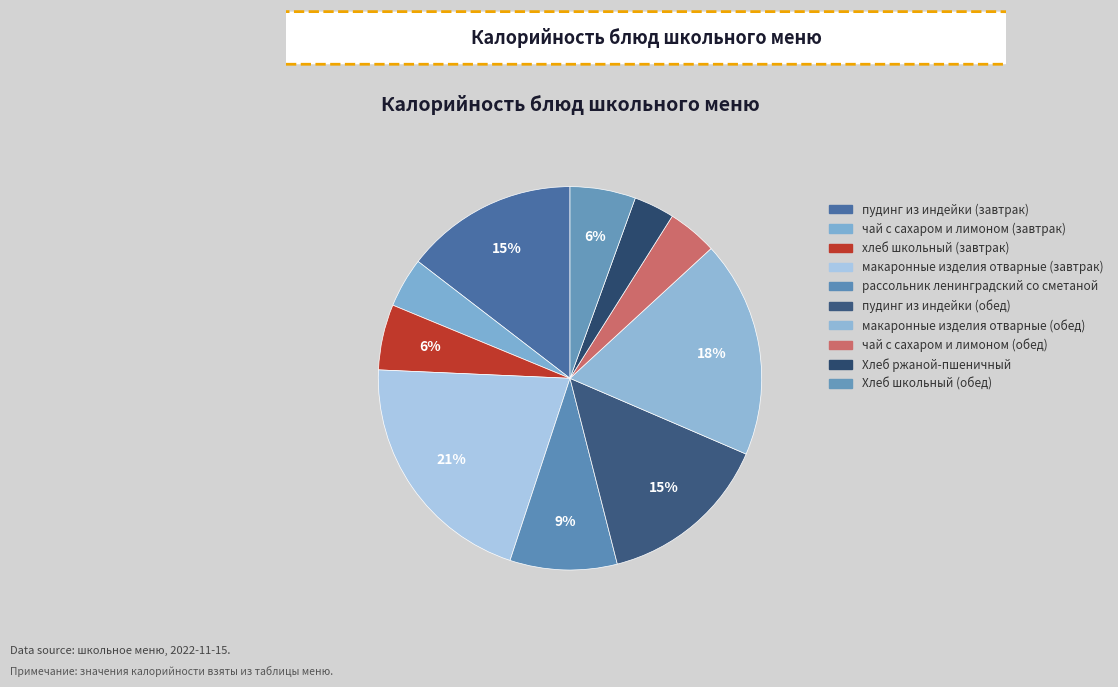

Count the number of slices in the pie.

10